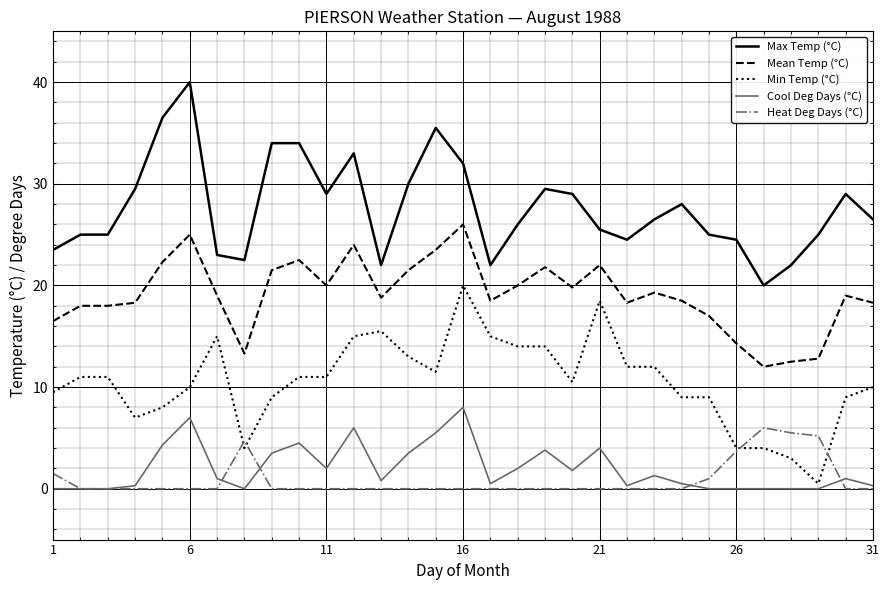

Which series has the largest total across all categories?

Max Temp (°C)